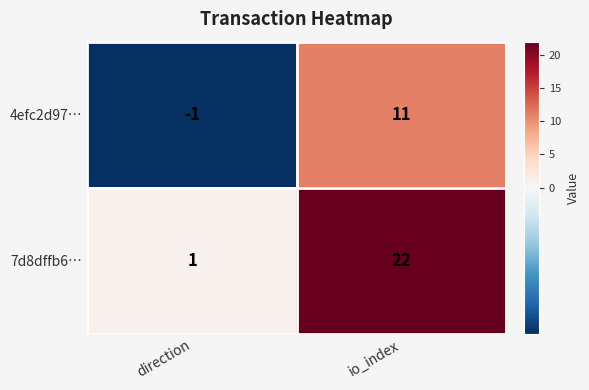

List the series in order of their peak value, lowest first.

4efc2d97…, 7d8dffb6…